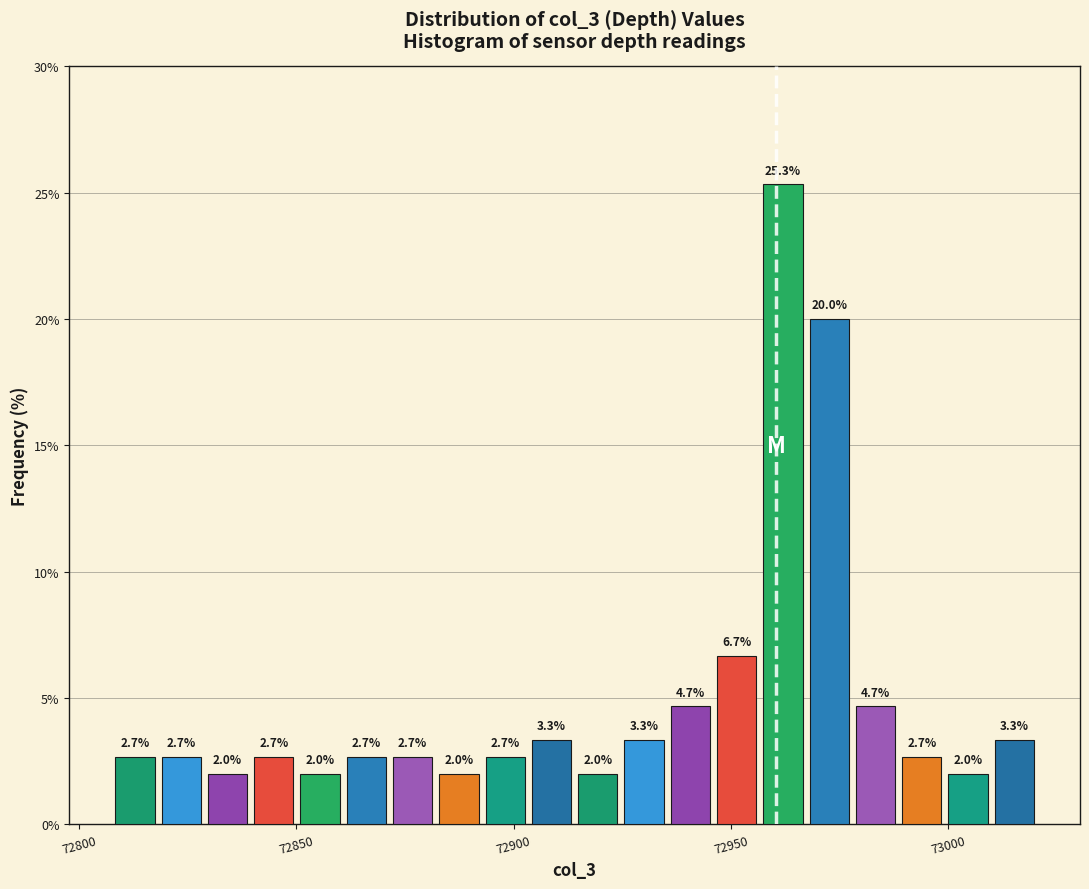

Read against the x-axis, roughly where is the centre of the tallest bar?

72960